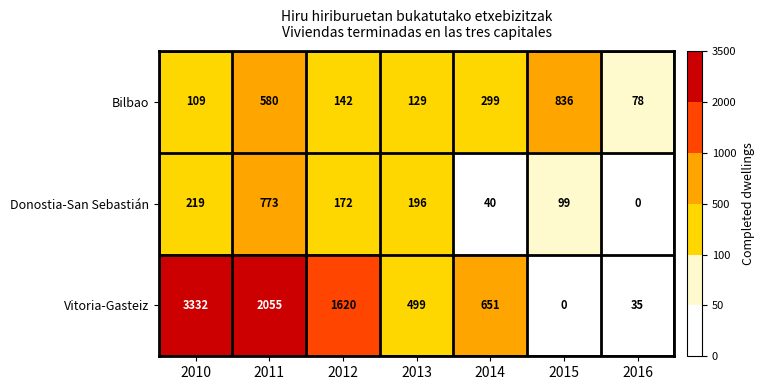

Reading left to right, extract all data points from this chart.

Bilbao: 109	580	142	129	299	836	78
Donostia-San Sebastián: 219	773	172	196	40	99	0
Vitoria-Gasteiz: 3332	2055	1620	499	651	0	35